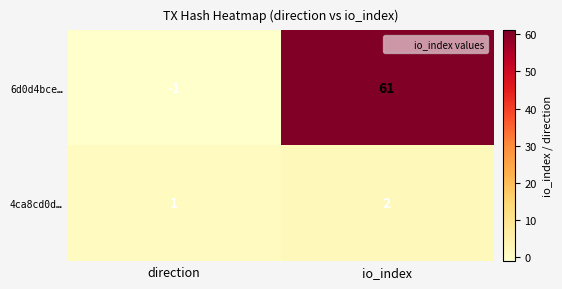

Between direction and io_index, which series saw the biggest shift?

6d0d4bce…